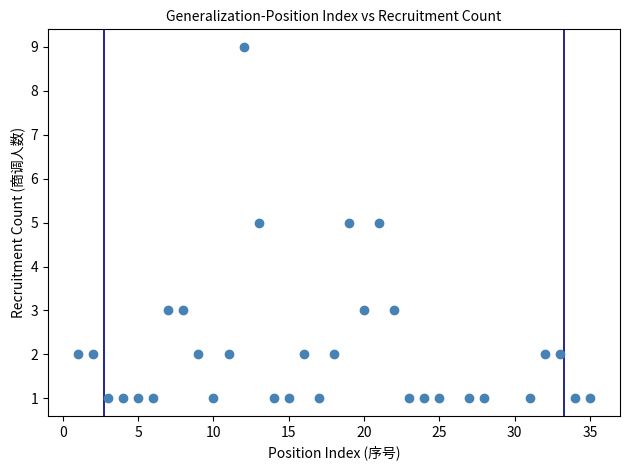

What is the range of Y values (max minus min)?

8